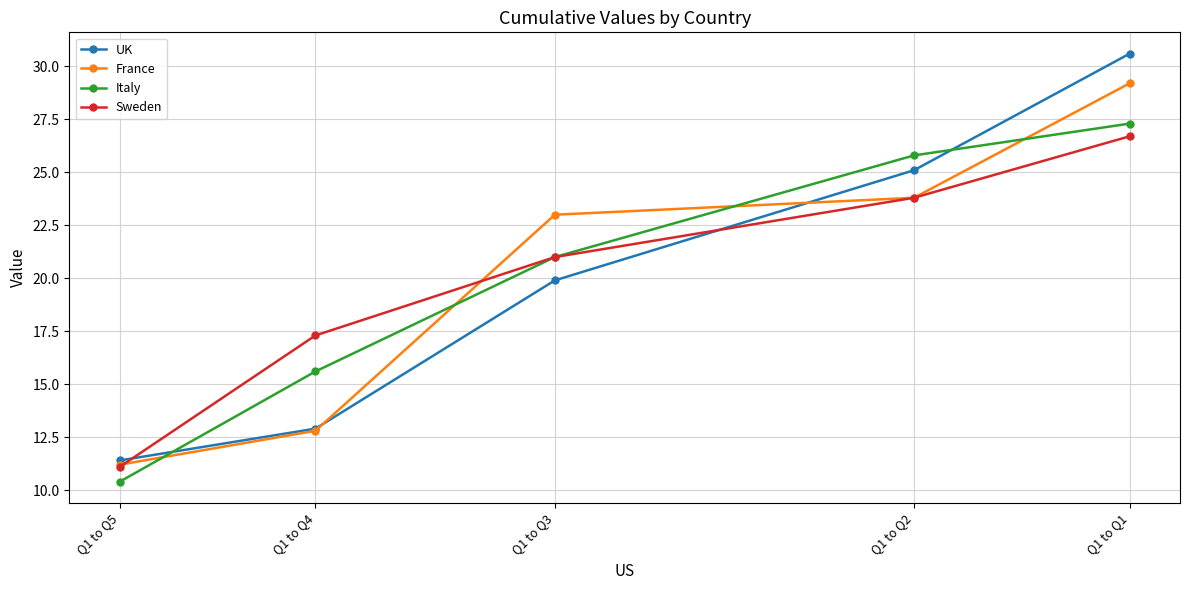

Reading left to right, transcribe all the data shown in this chart.

UK: Q1 to Q5=11.4	Q1 to Q4=12.9	Q1 to Q3=19.9	Q1 to Q2=25.1	Q1 to Q1=30.6
France: Q1 to Q5=11.2	Q1 to Q4=12.8	Q1 to Q3=23.0	Q1 to Q2=23.8	Q1 to Q1=29.2
Italy: Q1 to Q5=10.4	Q1 to Q4=15.6	Q1 to Q3=21.0	Q1 to Q2=25.8	Q1 to Q1=27.3
Sweden: Q1 to Q5=11.1	Q1 to Q4=17.3	Q1 to Q3=21.0	Q1 to Q2=23.8	Q1 to Q1=26.7